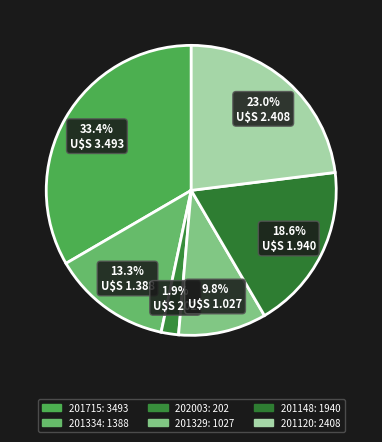

Is it true that 201148 is 29% of the pie?

False